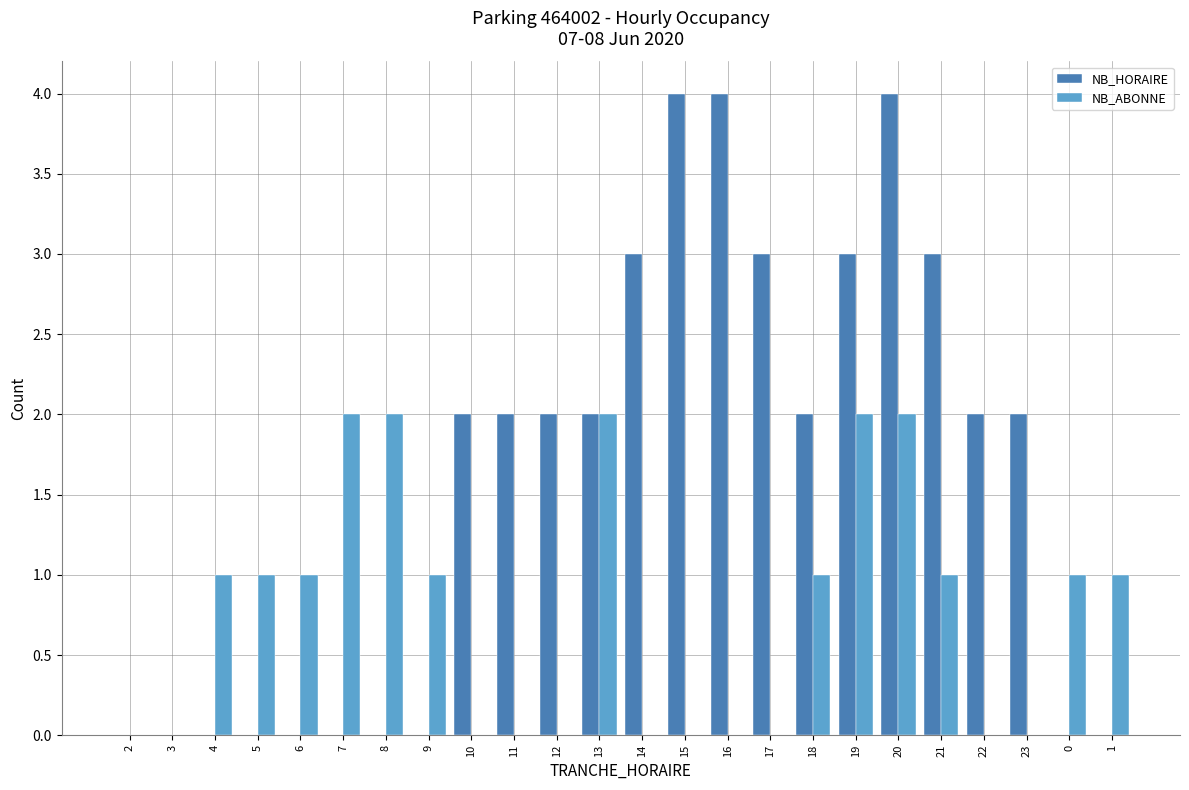

Count the number of categories in the chart.

24